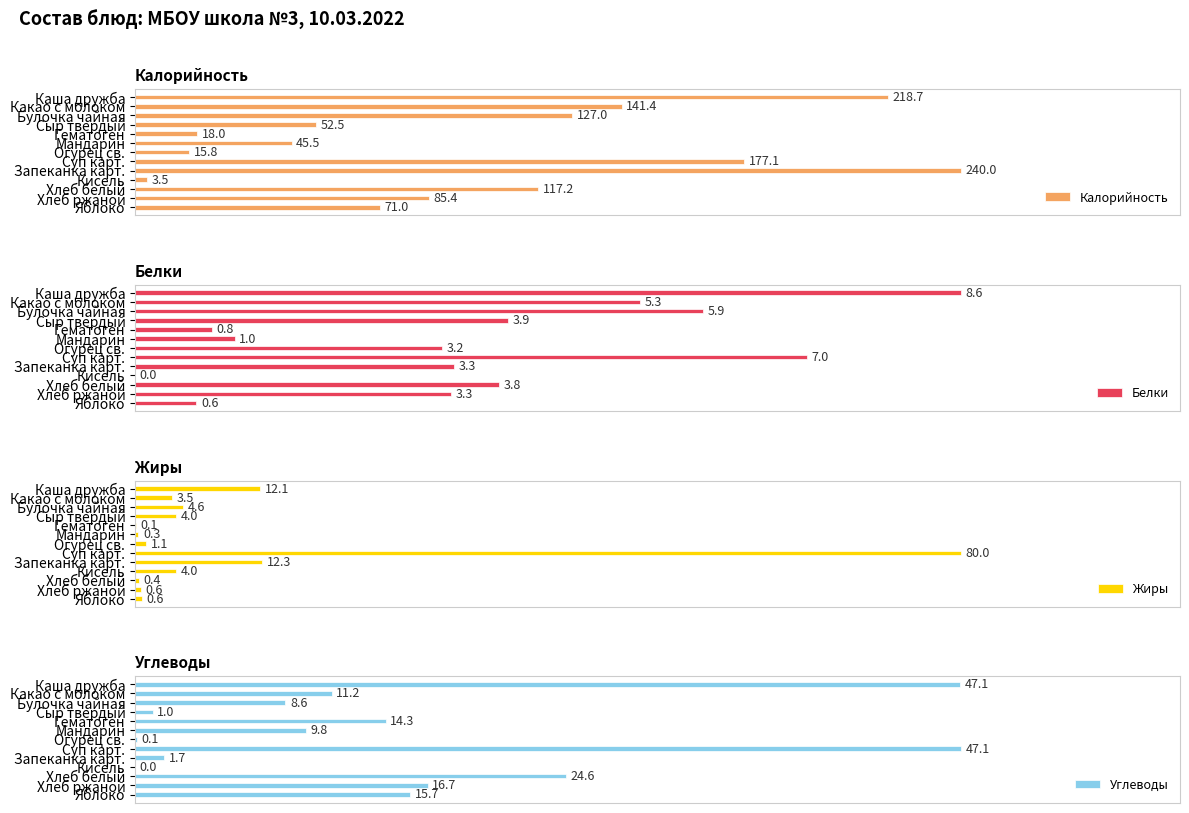

The value of Жиры at Хлеб белый is 0.4. True or false?

True